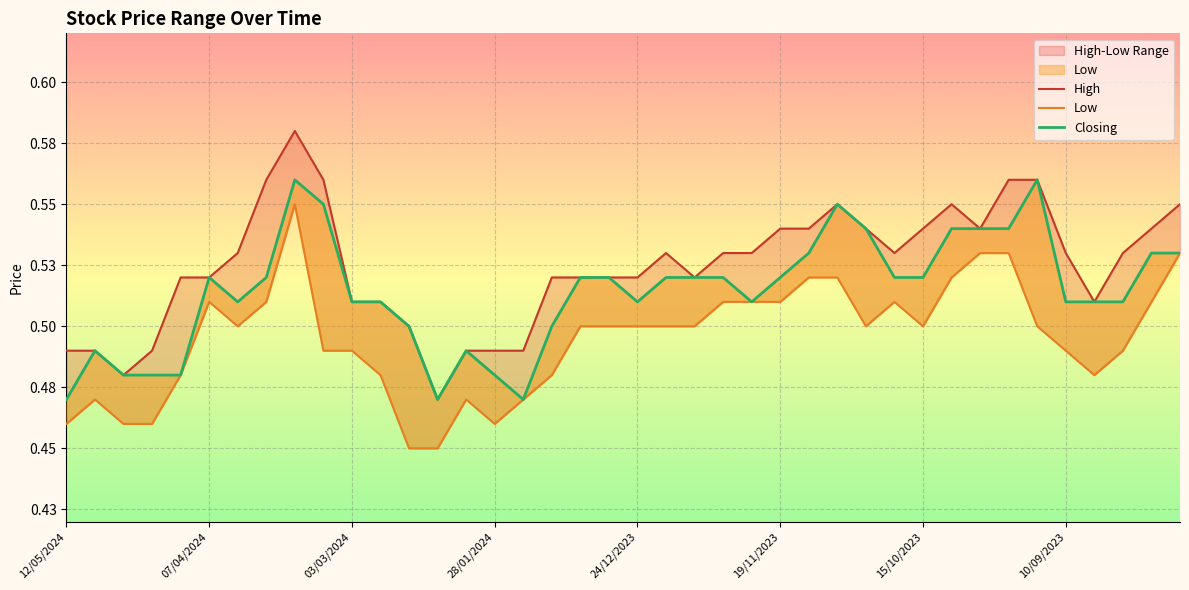

True or false: High and Closing intersect in this chart.

False